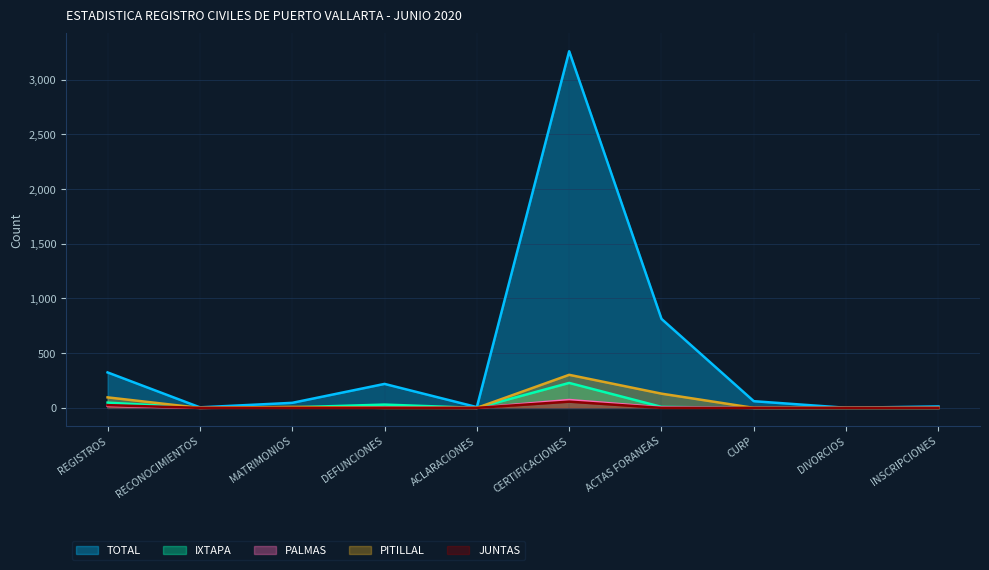

True or false: PITILLAL has a value of 0 at INSCRIPCIONES.

True